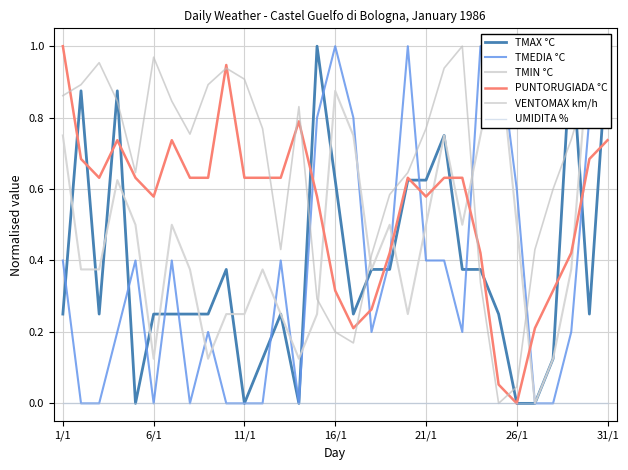

What position from the right is 11/1?

21